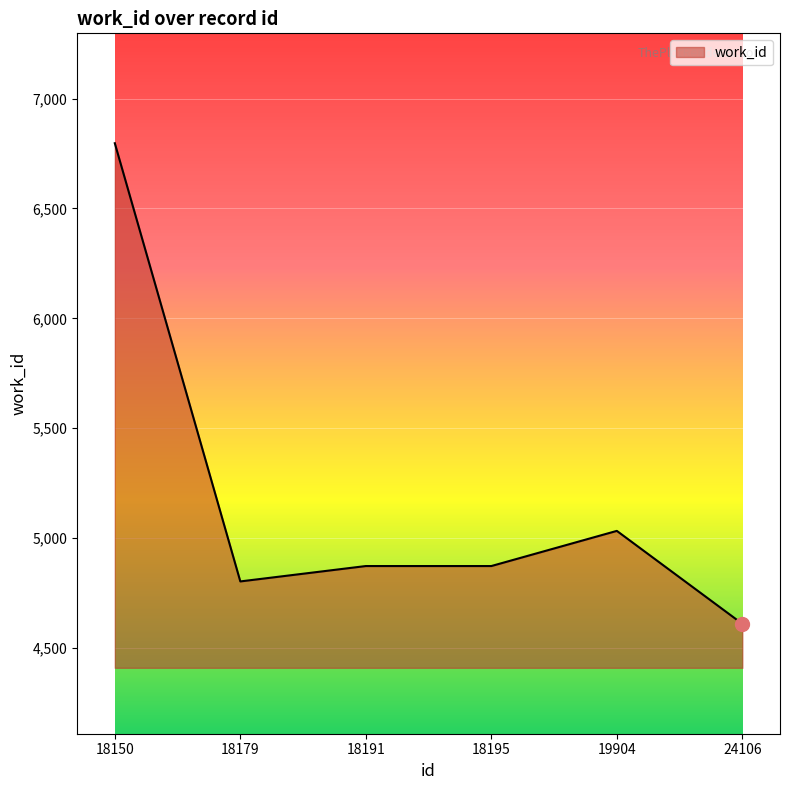

What is the change in value from 18191 to 19904?

+160